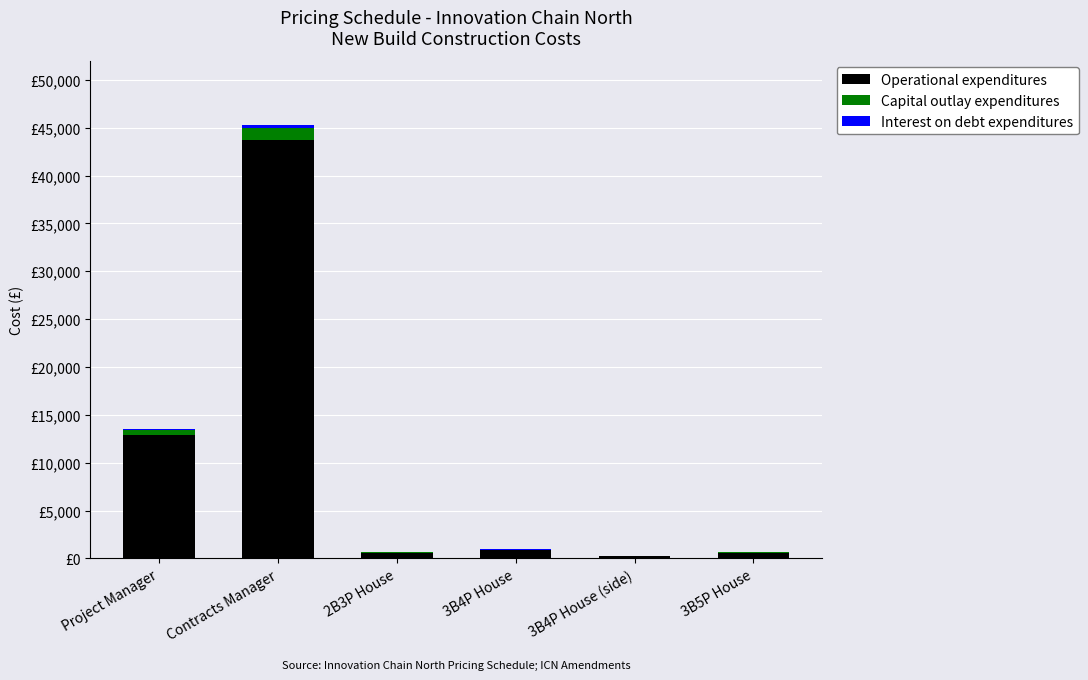

Are the bars grouped side by side (vs. stacked)?

No